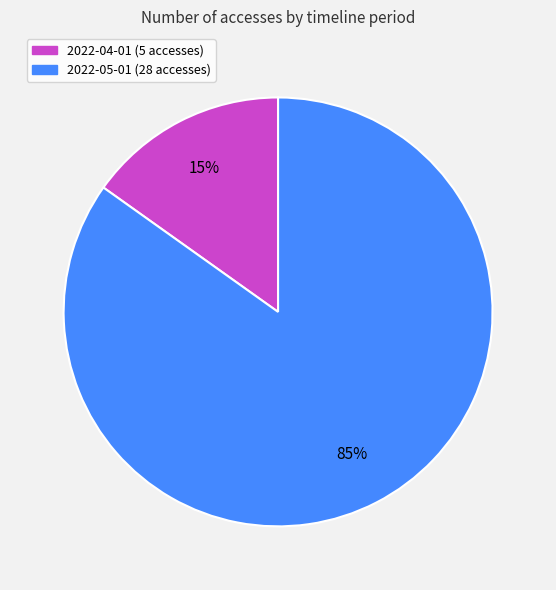

Which has a higher value, 2022-05-01 or 2022-04-01?

2022-05-01